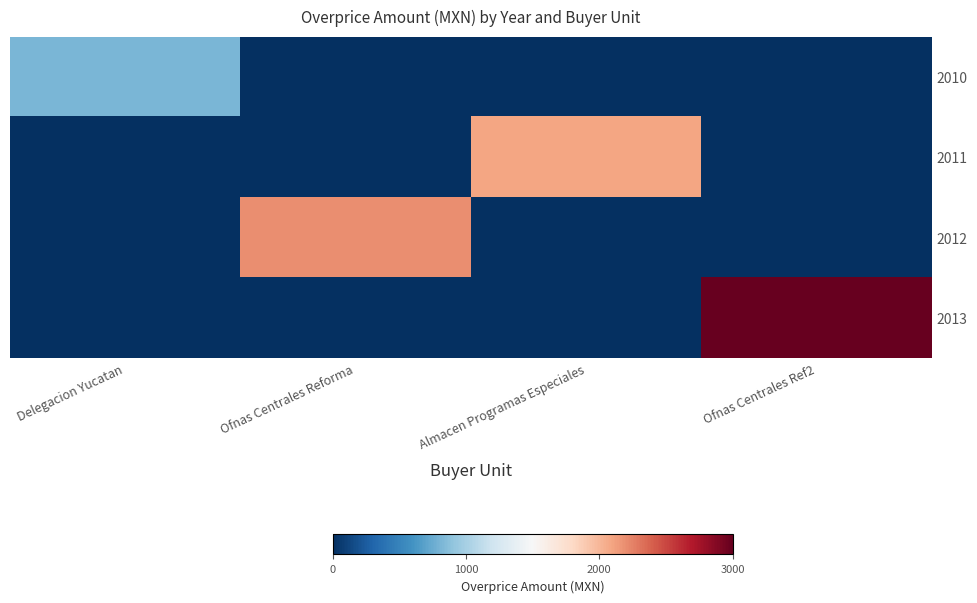

At Delegacion Yucatan, list the series in order from largest to smallest.

2010, 2011, 2012, 2013